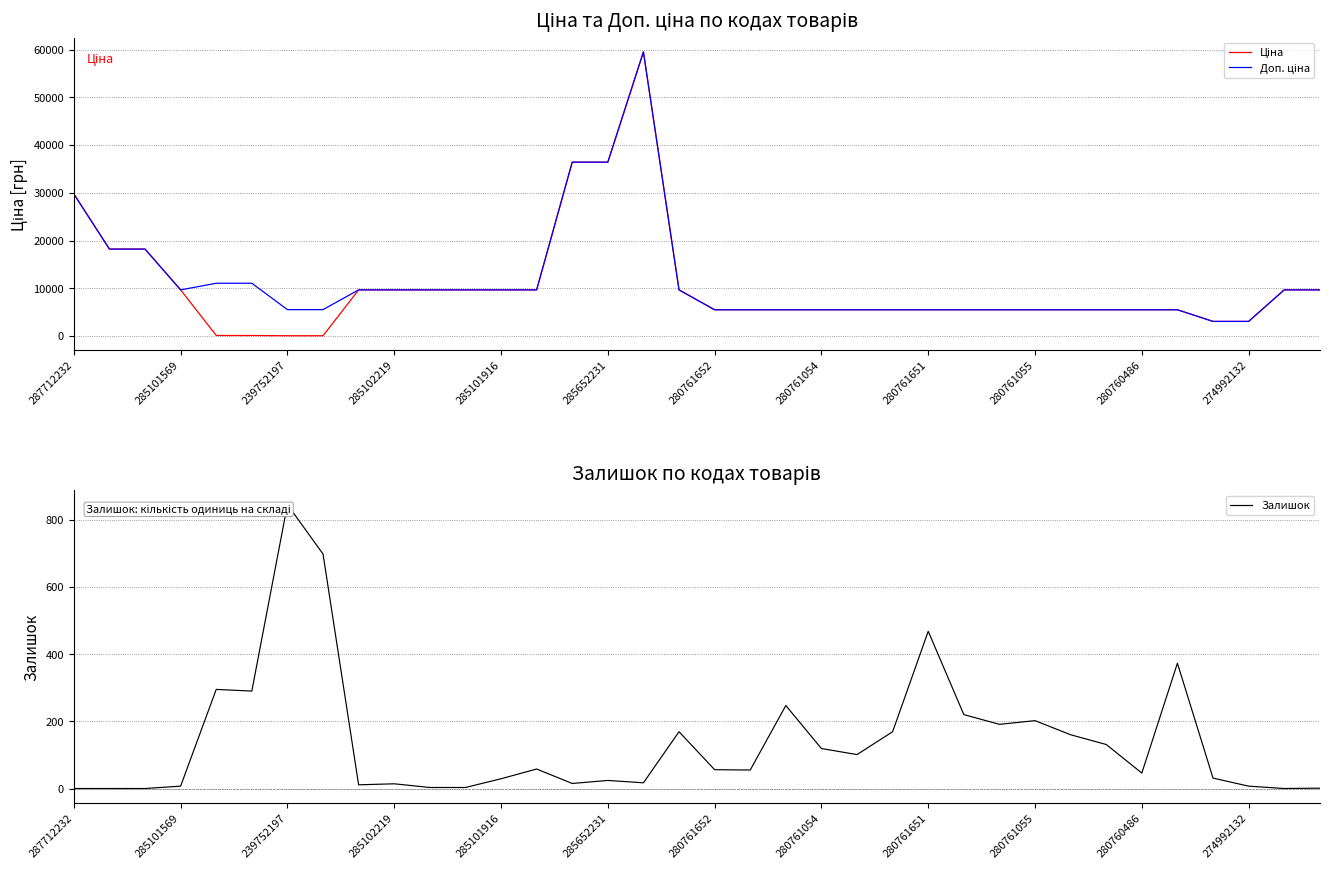

In Ціна, how many points are higher than both neighbors (excluding endpoints)?

1